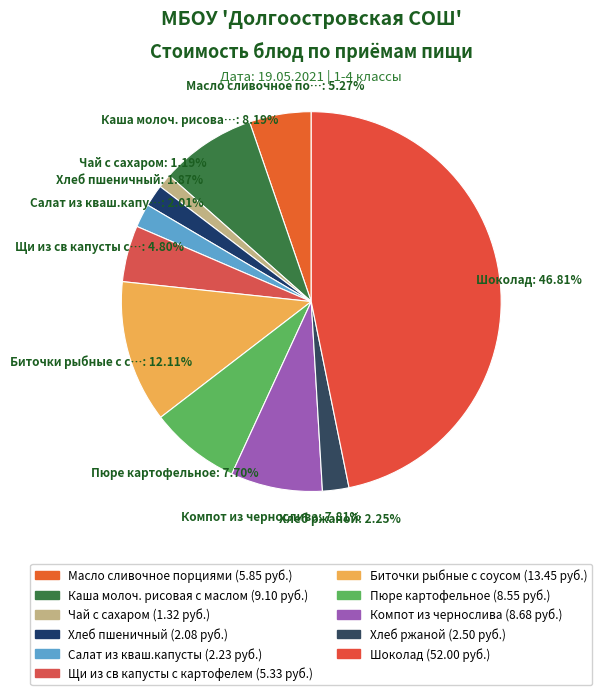

Combined, do Чай с сахаром and Салат из кваш.капусты account for over 50%?

No